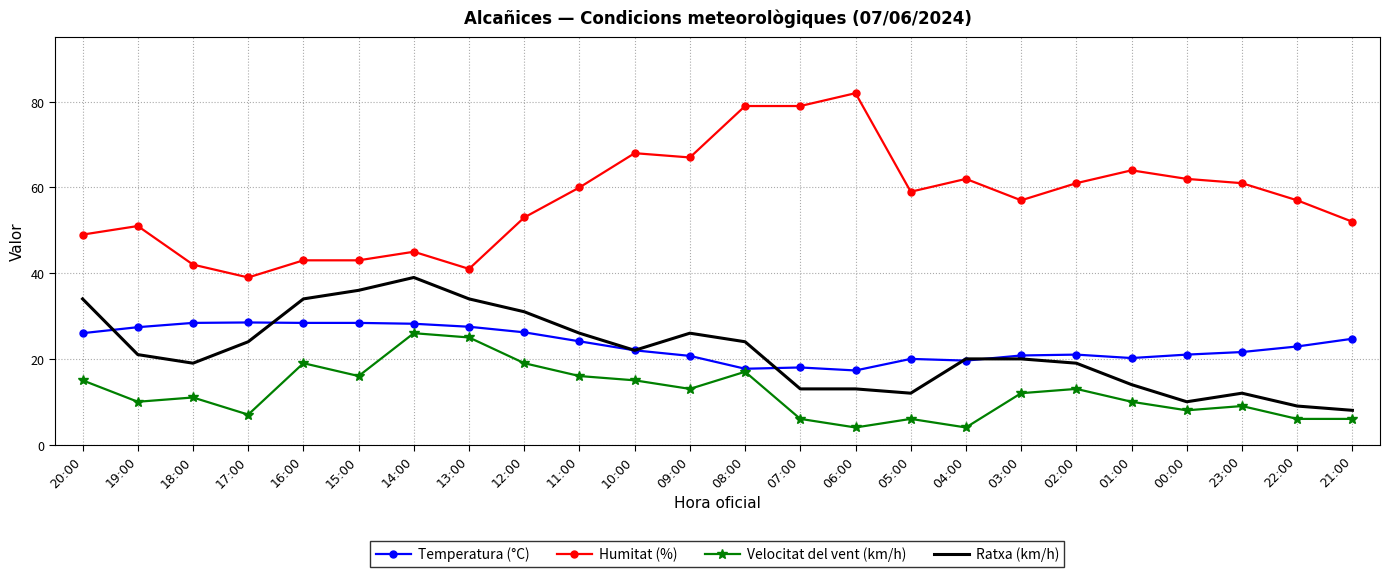

At which label does Temperatura (°C) first exceed 22?

20:00